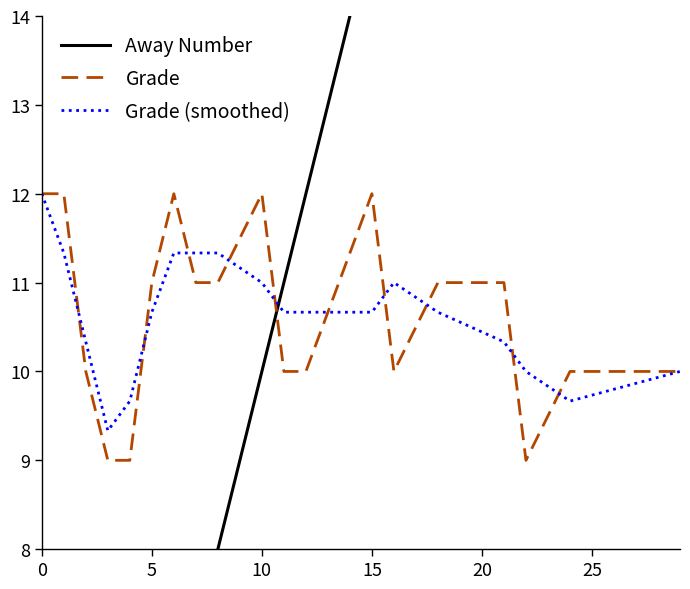

What is the minimum value for Grade (smoothed)?

9.3